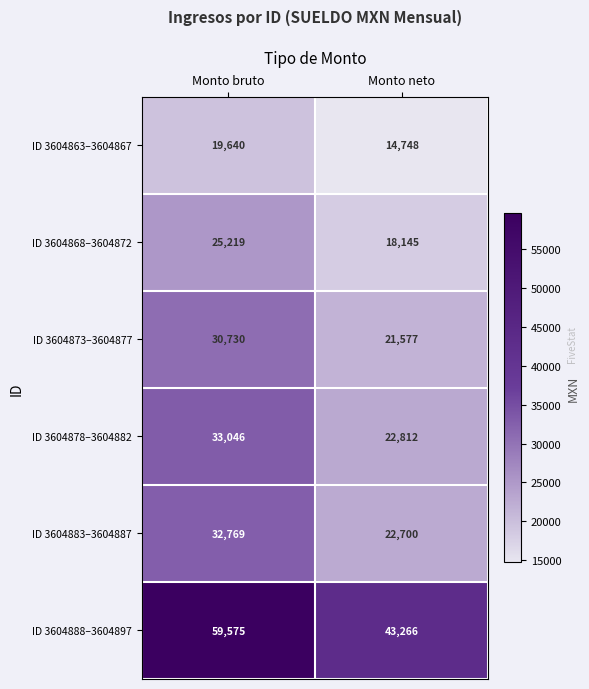

Reading left to right, extract all data points from this chart.

ID 3604863–3604867: Monto bruto=19640	Monto neto=14748
ID 3604868–3604872: Monto bruto=25219	Monto neto=18145
ID 3604873–3604877: Monto bruto=30730	Monto neto=21577
ID 3604878–3604882: Monto bruto=33046	Monto neto=22812
ID 3604883–3604887: Monto bruto=32769	Monto neto=22700
ID 3604888–3604897: Monto bruto=59575	Monto neto=43266